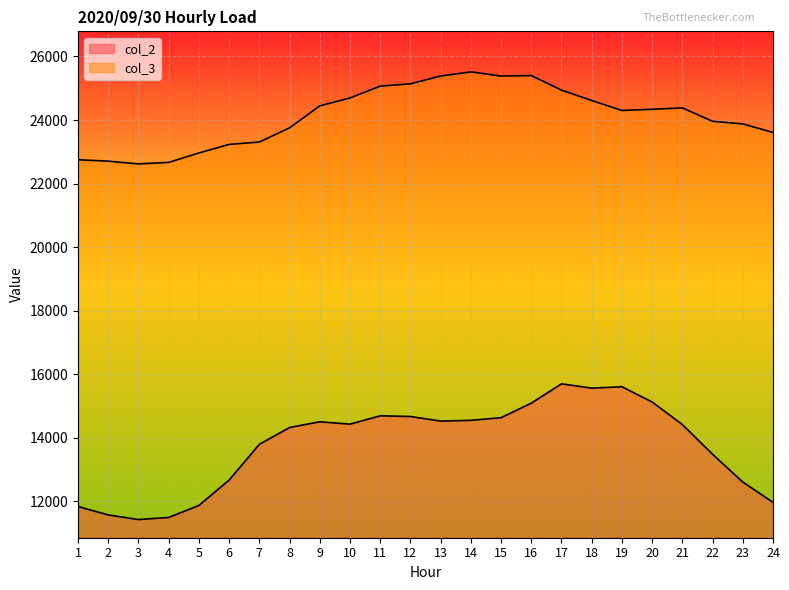

What is the highest value of the col_2 series?

15700